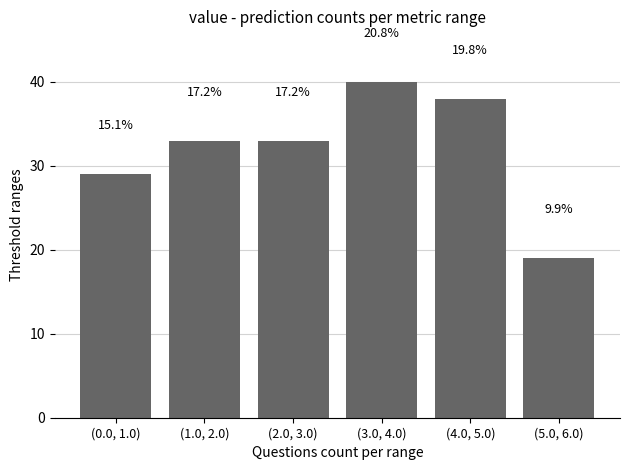

Are the bars horizontal?

No